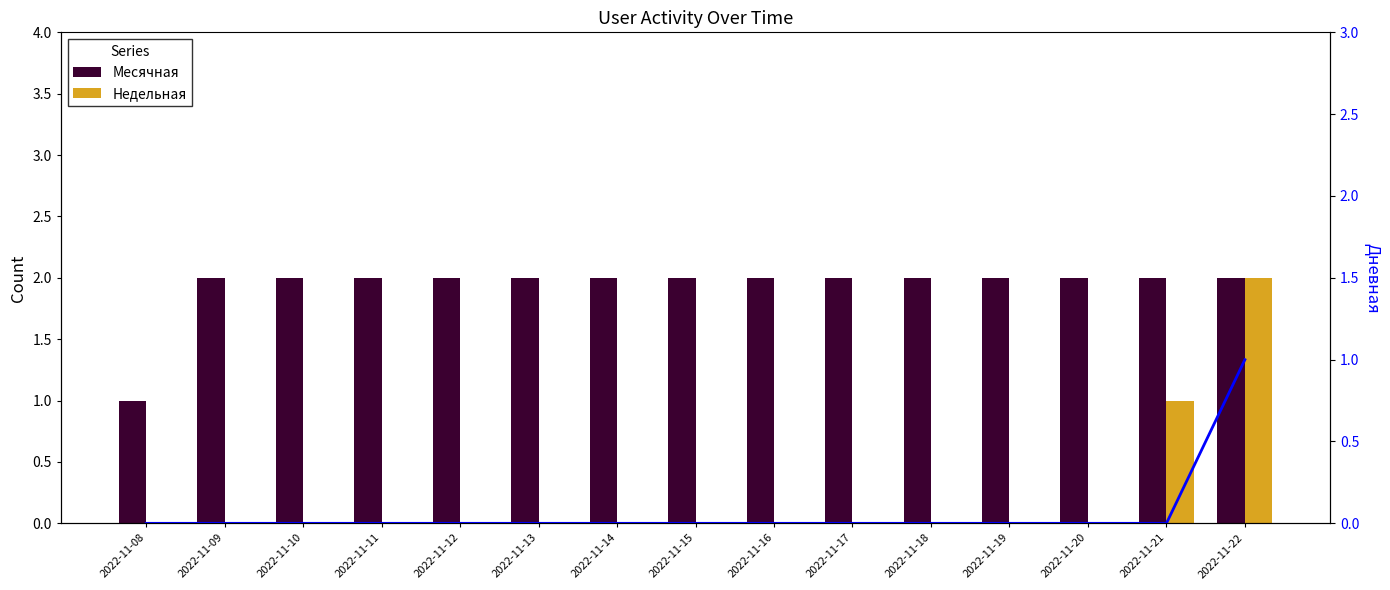

Rank the series by their maximum value, from lowest to highest.

Дневная, Месячная, Недельная